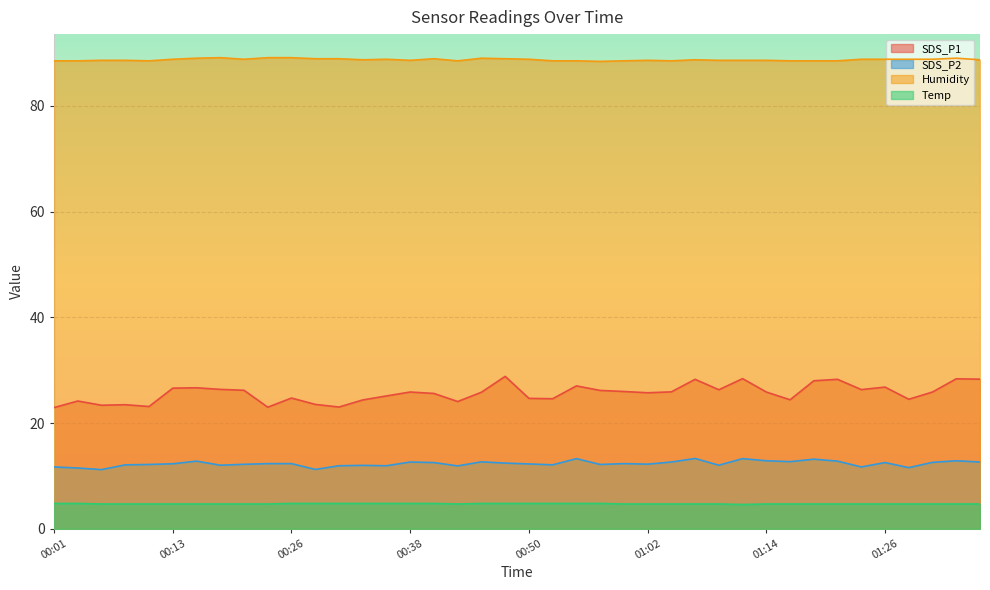

Is it true that SDS_P1 equals 26.2 at 00:57?

True